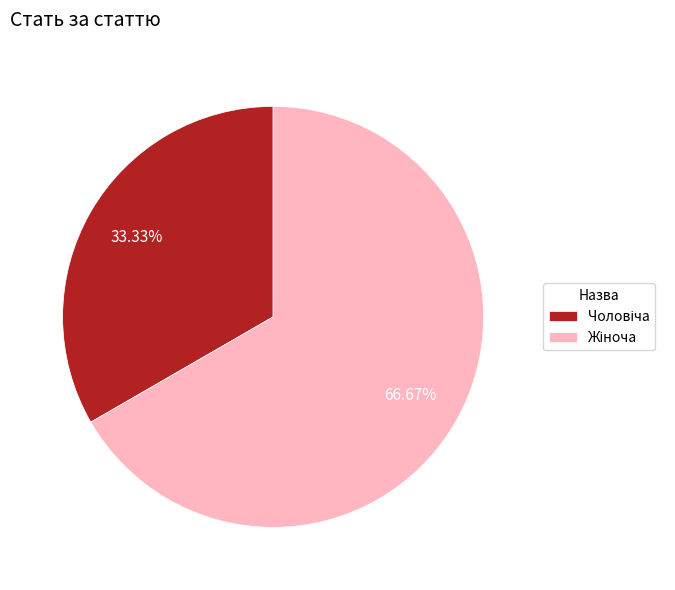

Does any single category account for the majority?

Yes